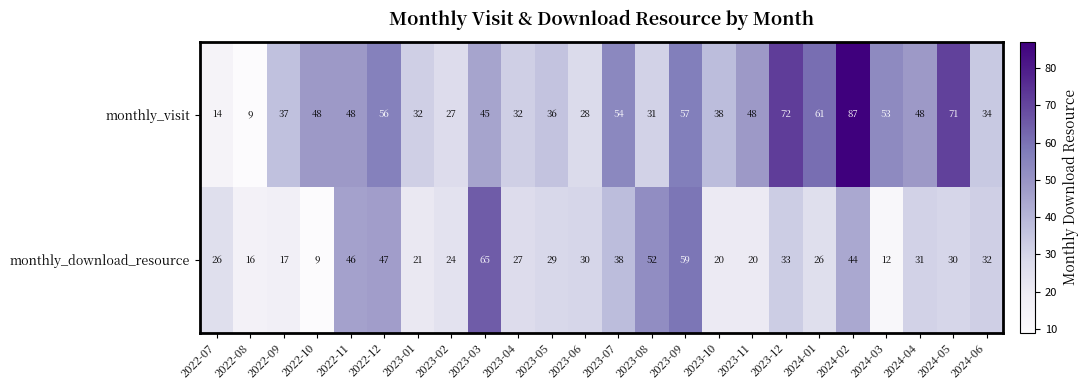

What is the sum of the monthly_download_resource values at 2022-11 and 2022-07?

72